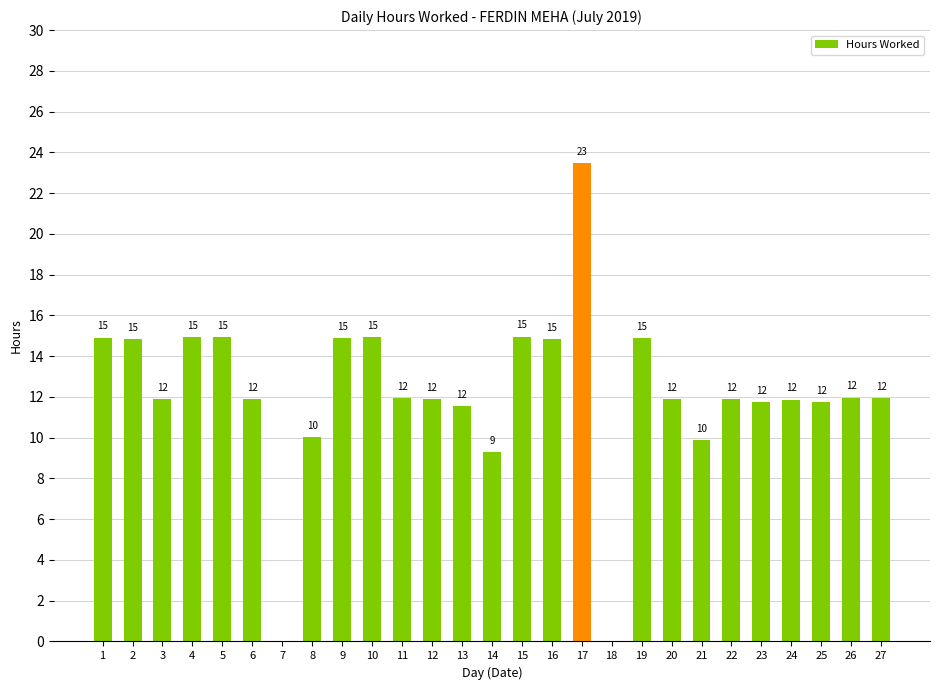

Are the bars grouped side by side (vs. stacked)?

No